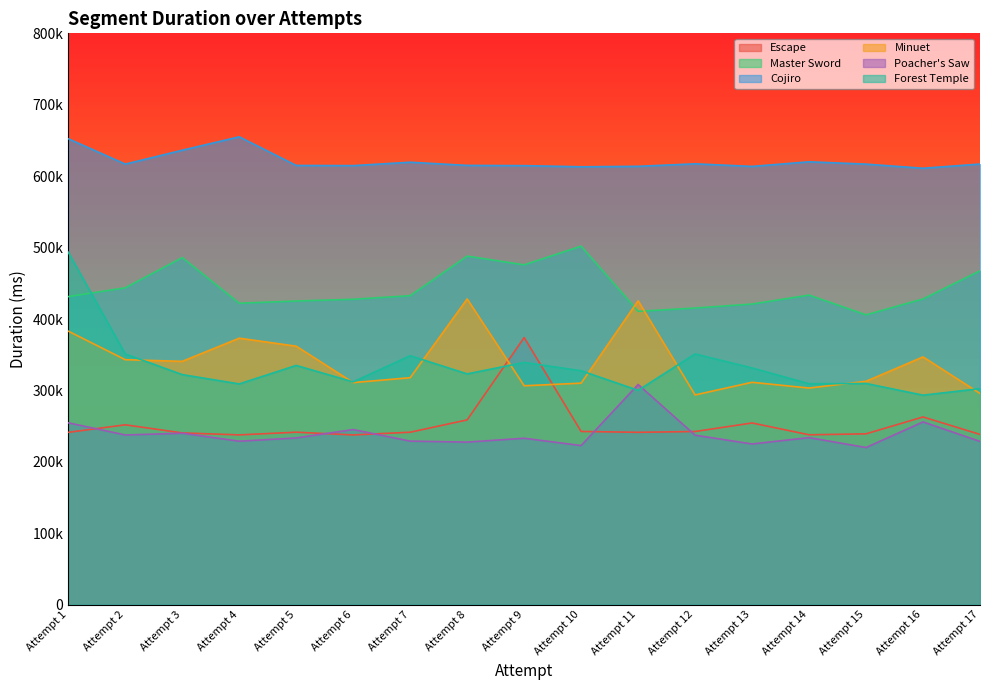

What is the sum of the Minuet values at Attempt 5 and Attempt 16?

708849